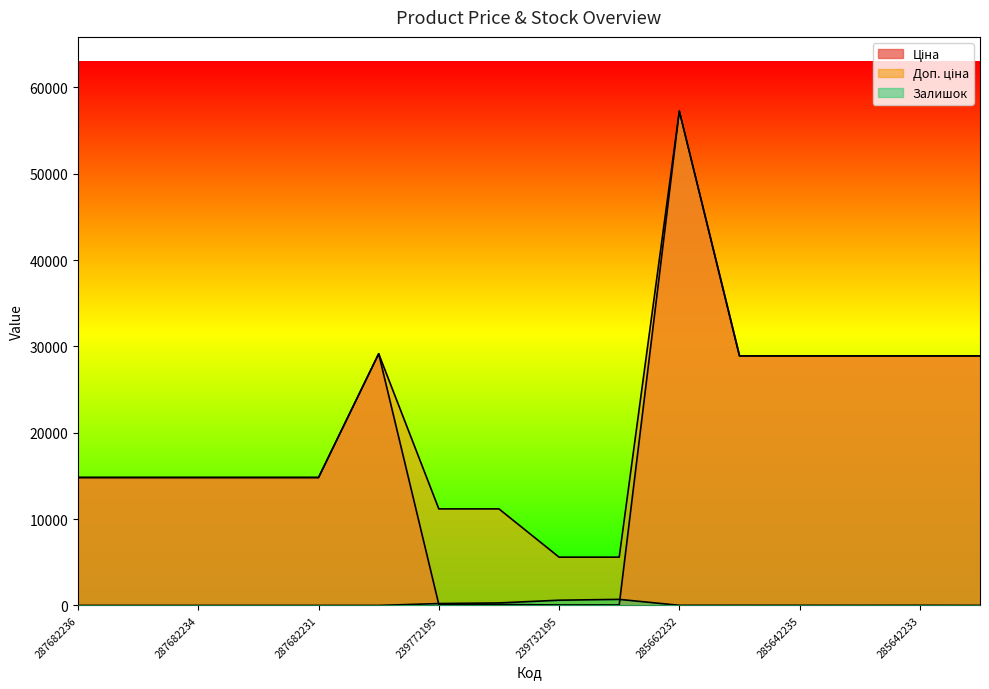

Is it true that Залишок equals 20.4 at 285642235?

False